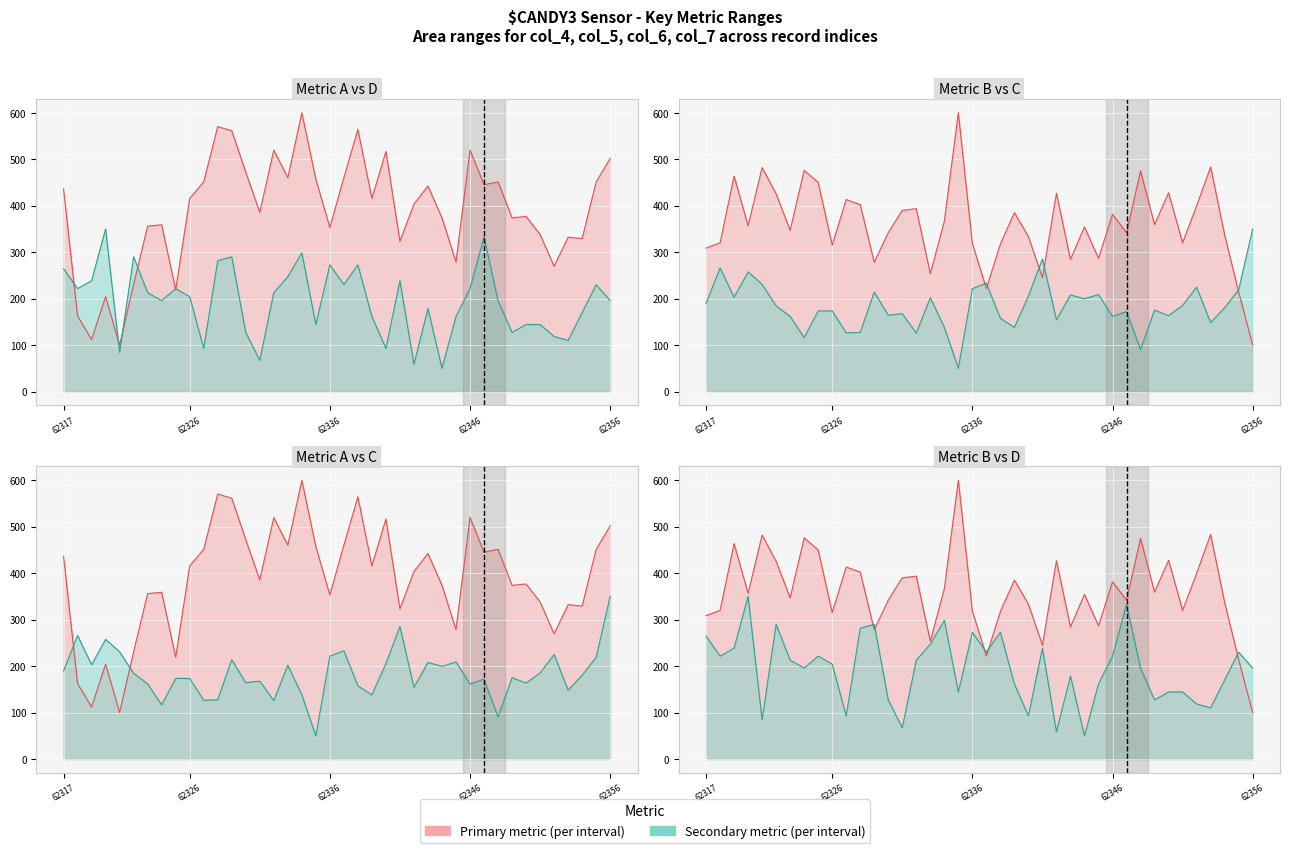

List the labels in order of col_7 line value, smallest first.

27, 25, 14, 62356, 10, 23, 36, 35, 13, 32, 18, 33, 34, 22, 28, 37, 26, 7, 31, 39, 9, 6, 15, 62326, 8, 29, 20, 38, 62336, 24, 16, 62317, 19, 21, 11, 5, 12, 17, 30, 62346